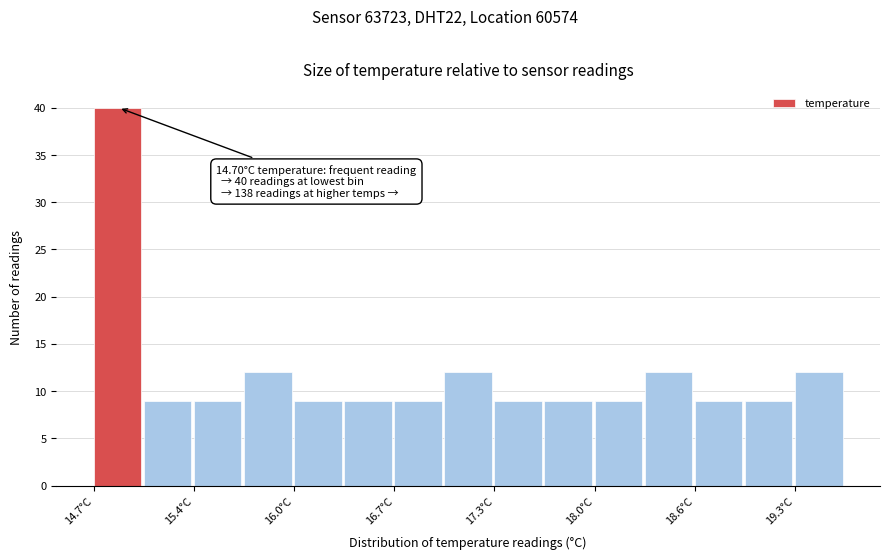

Read against the x-axis, roughly where is the centre of the tallest bar?

14.9